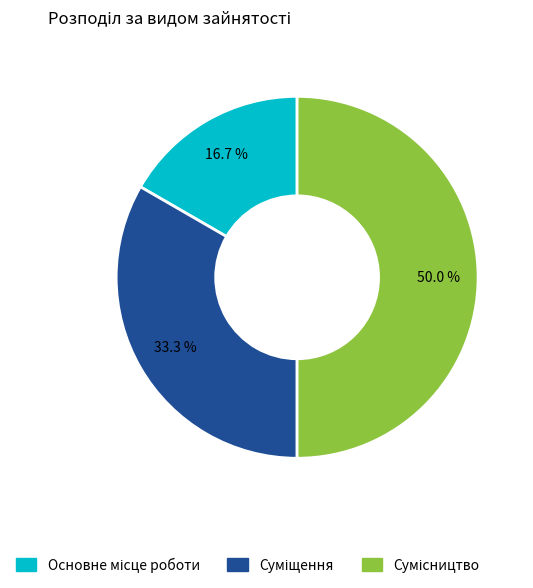

What is the change in value from Суміщення to Сумісництво?

+1